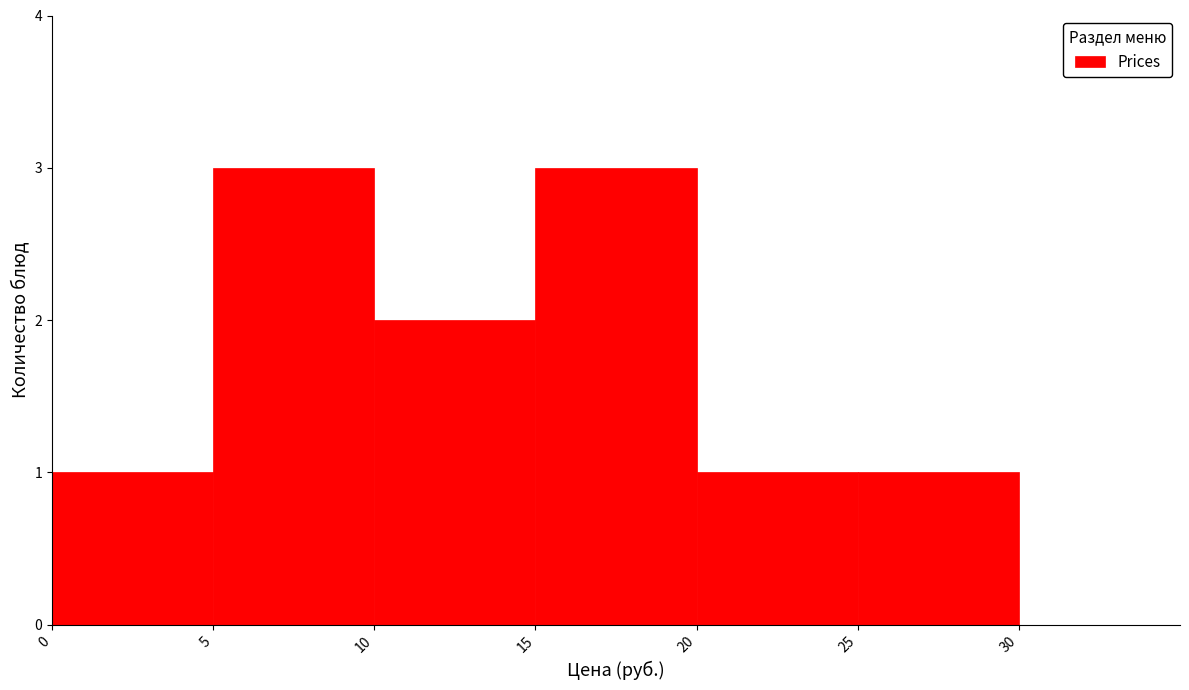

Reading left to right, transcribe this chart: for each bar, give the range it covers on the x-axis and its height. The values are not printed on the chart, so give them approximately, as read against the axis.

0 to 5: 1
5 to 10: 3
10 to 15: 2
15 to 20: 3
20 to 25: 1
25 to 30: 1